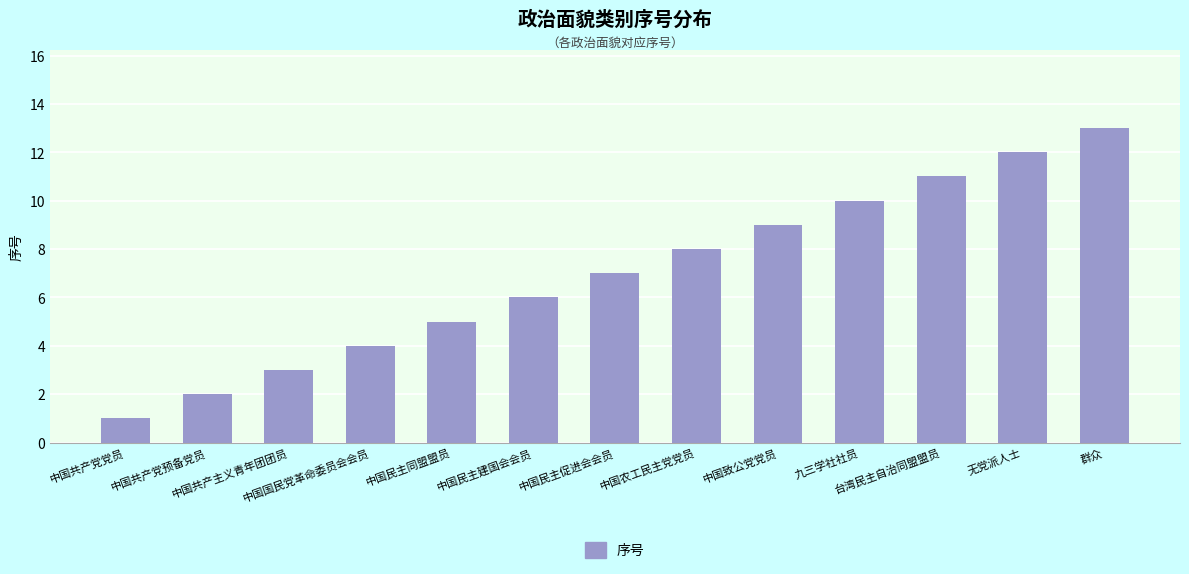

What position from the right is 群众?

1